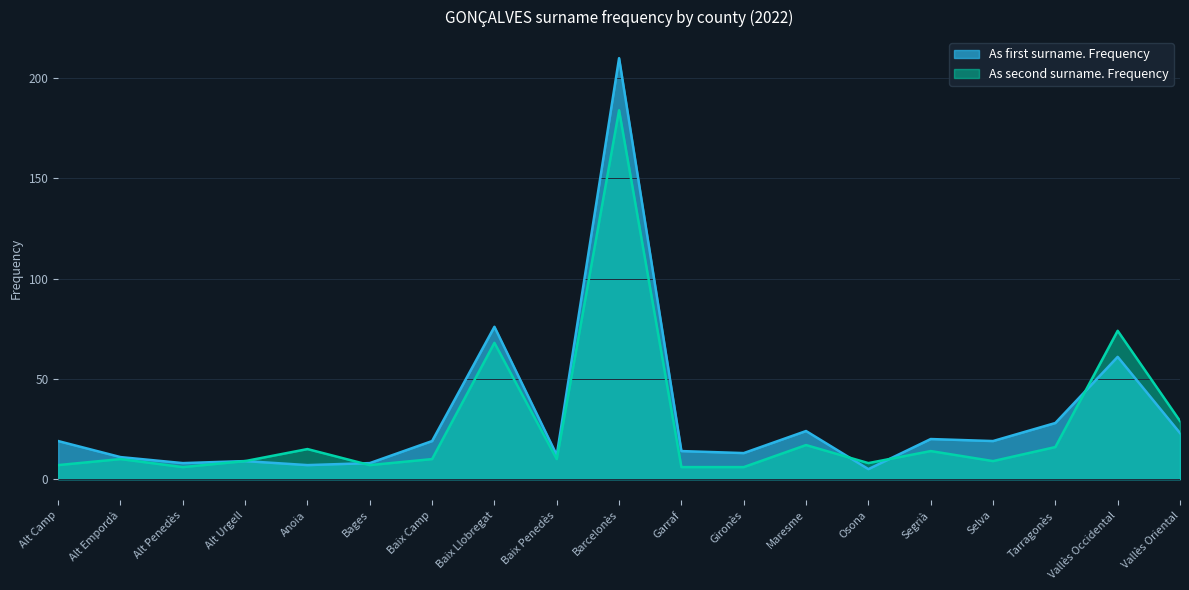

How many lines are shown in the chart?

2